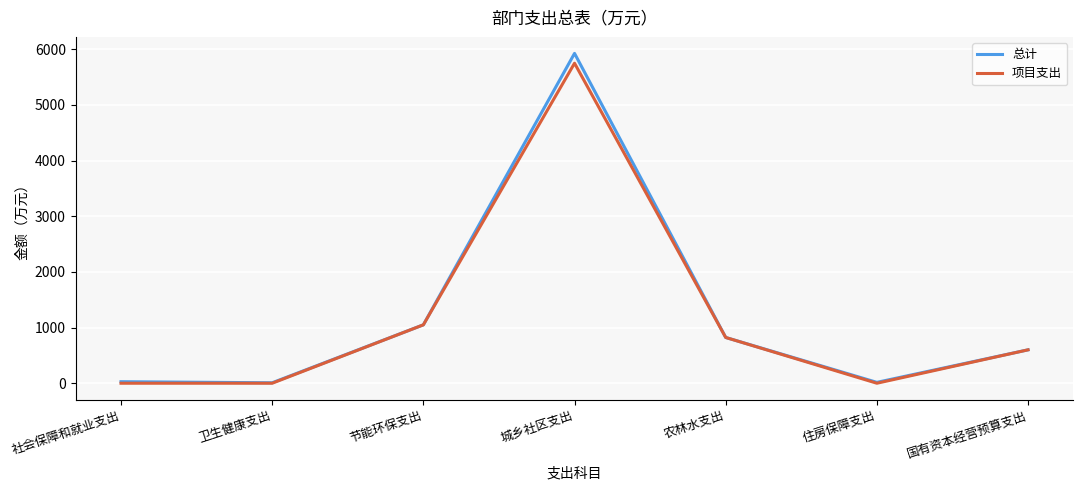

In 项目支出, how many points are higher than both neighbors (excluding endpoints)?

1